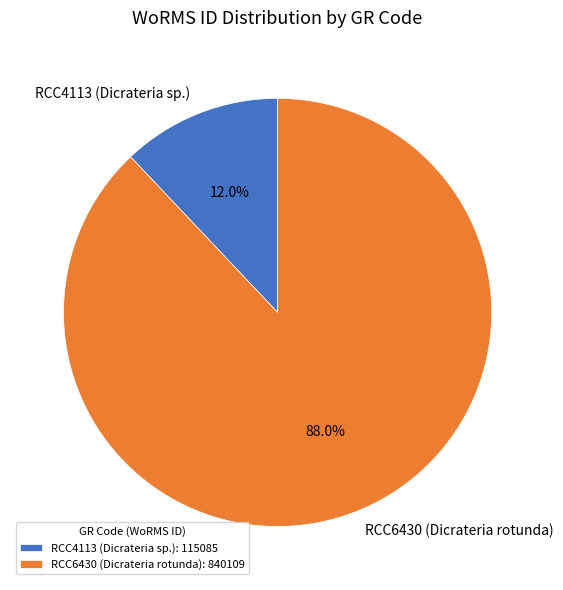

The RCC6430 (Dicrateria rotunda) slice represents 88% of the pie. True or false?

True